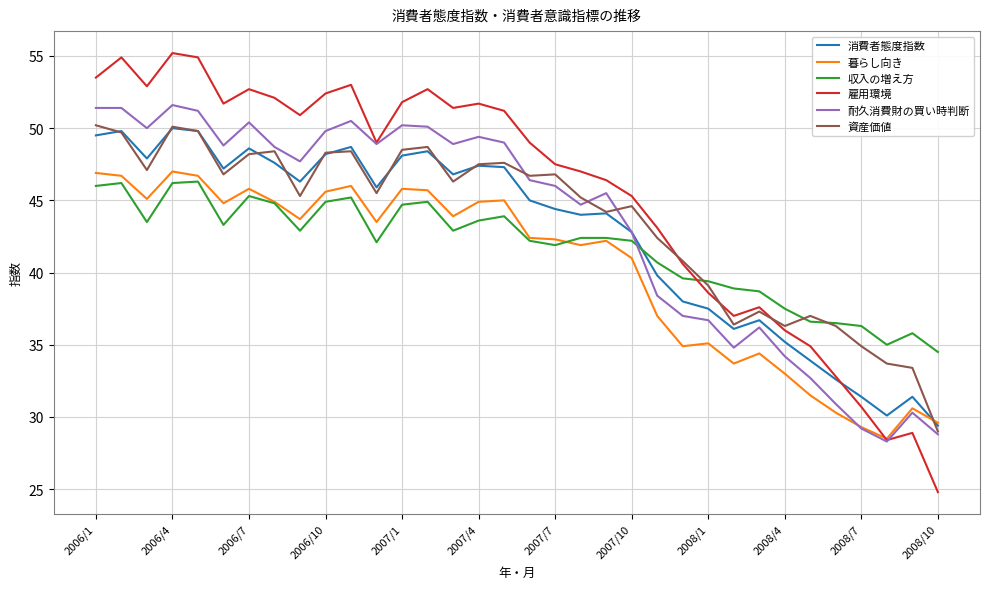

What is the highest value of the 消費者態度指数 series?

50.0